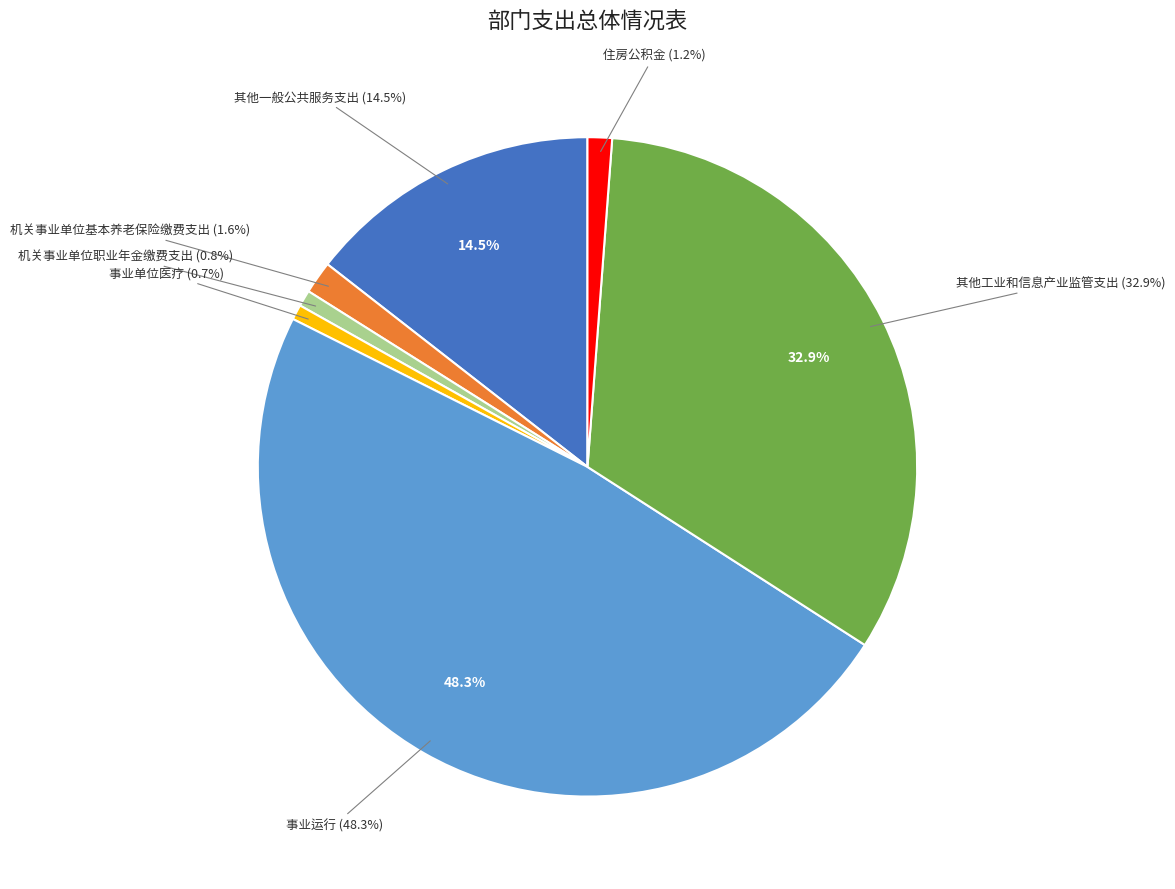

Combined, do 住房公积金 and 事业单位医疗 account for over 50%?

No